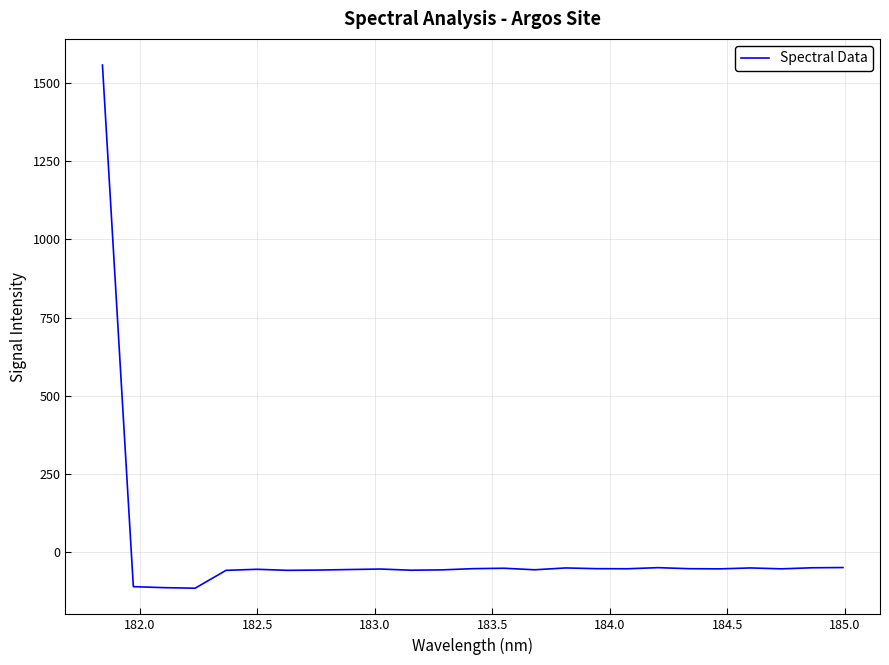

What is the difference between the maximum and minimum values?

1671.1